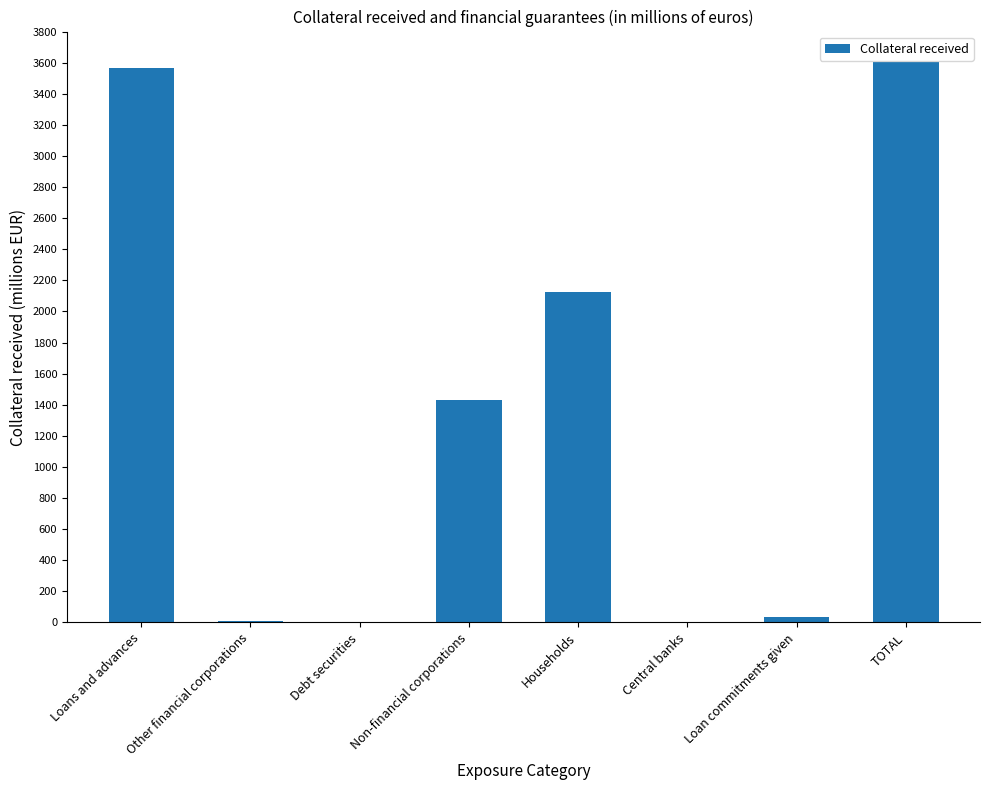

The value at TOTAL is 1548. True or false?

False